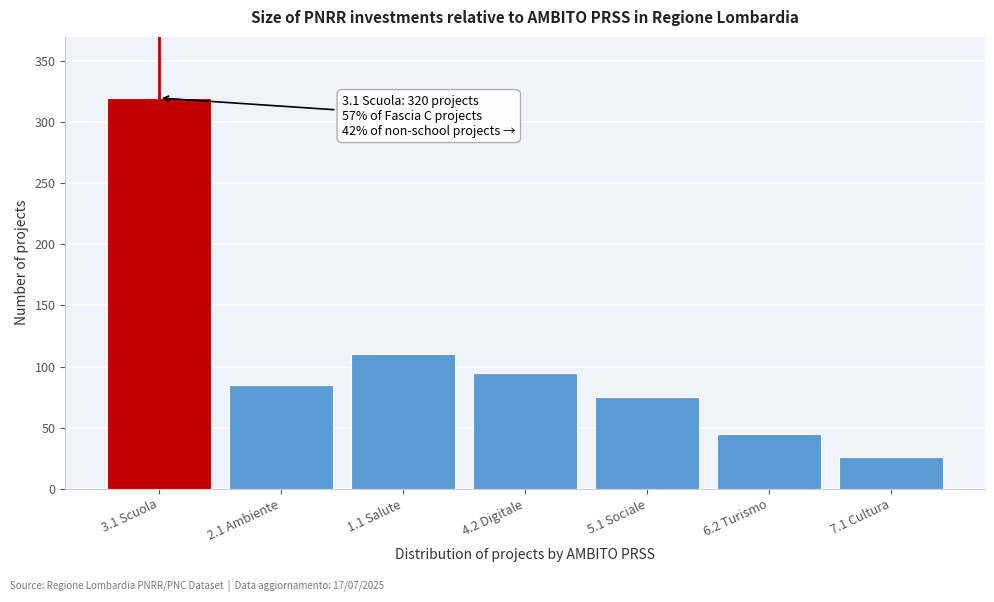

Reading right to left, list all the values displayed in this chart.

7.1 Cultura=26	6.2 Turismo=45	5.1 Sociale=75	4.2 Digitale=95	1.1 Salute=110	2.1 Ambiente=85	3.1 Scuola=320